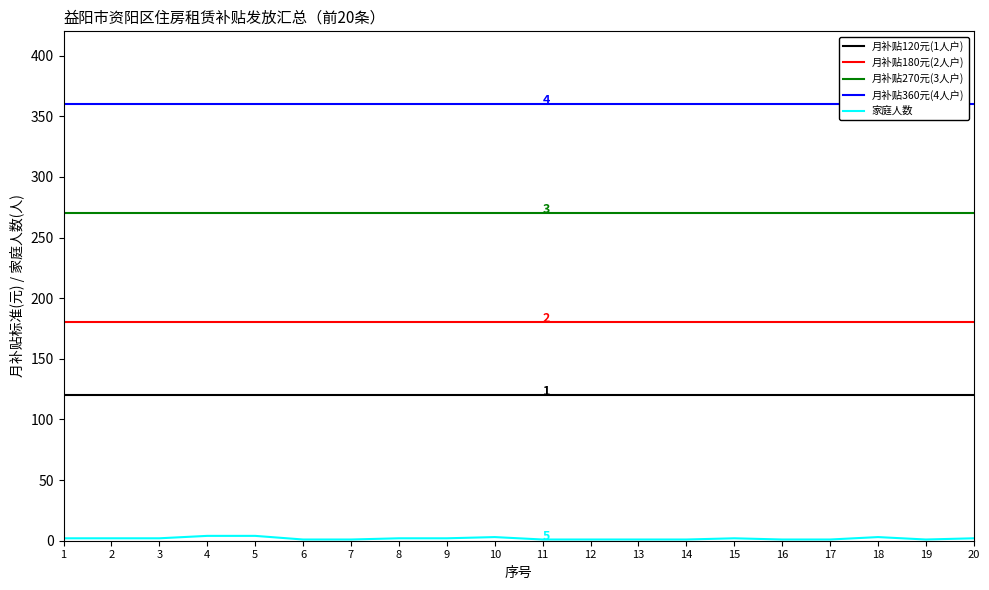

Rank the categories by 月补贴120元(1人户) value from lowest to highest.

1, 2, 3, 4, 5, 6, 7, 8, 9, 10, 11, 12, 13, 14, 15, 16, 17, 18, 19, 20